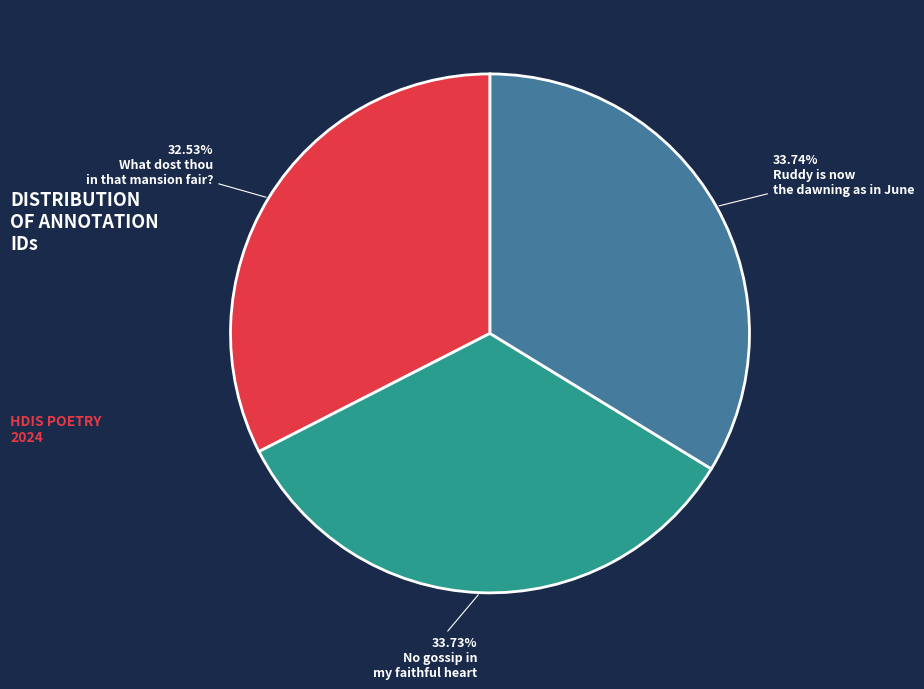

Does any single category account for the majority?

No